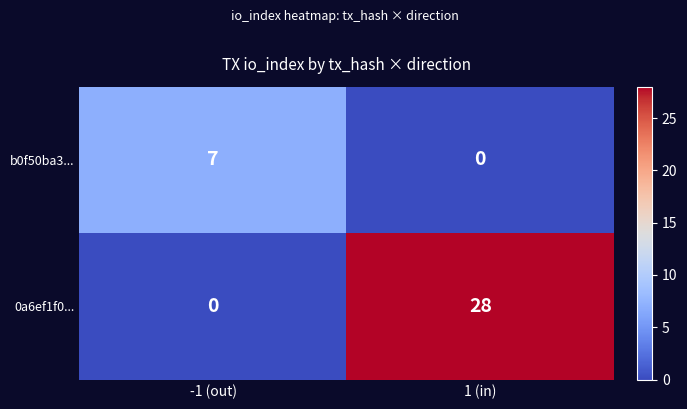

Which series has the widest spread of values?

0a6ef1f0...